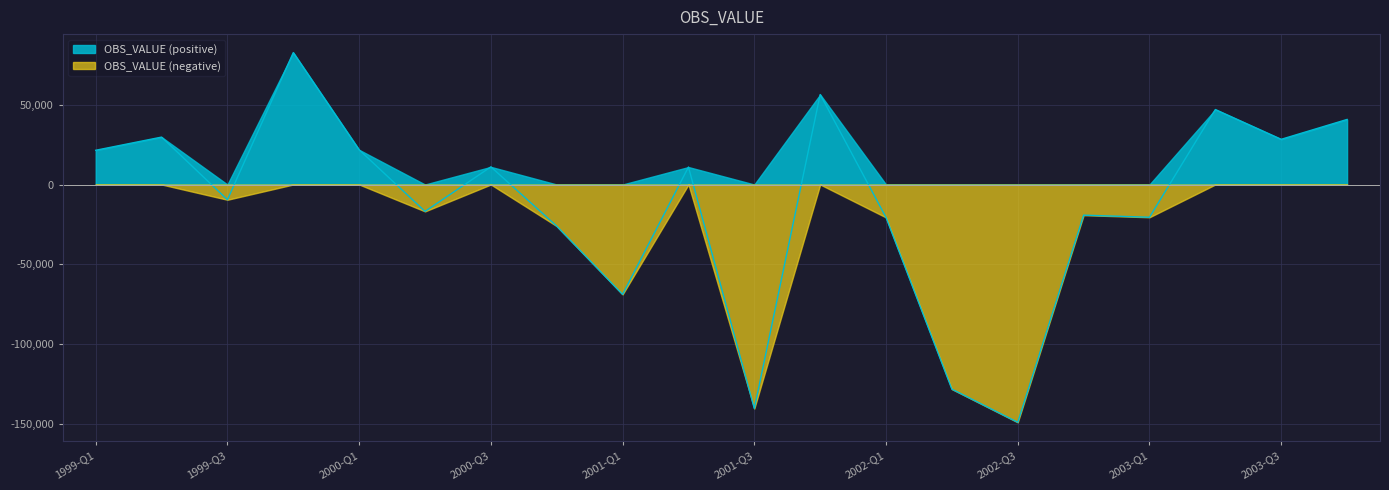

What is the label of the 13th point from the right?

2000-Q4